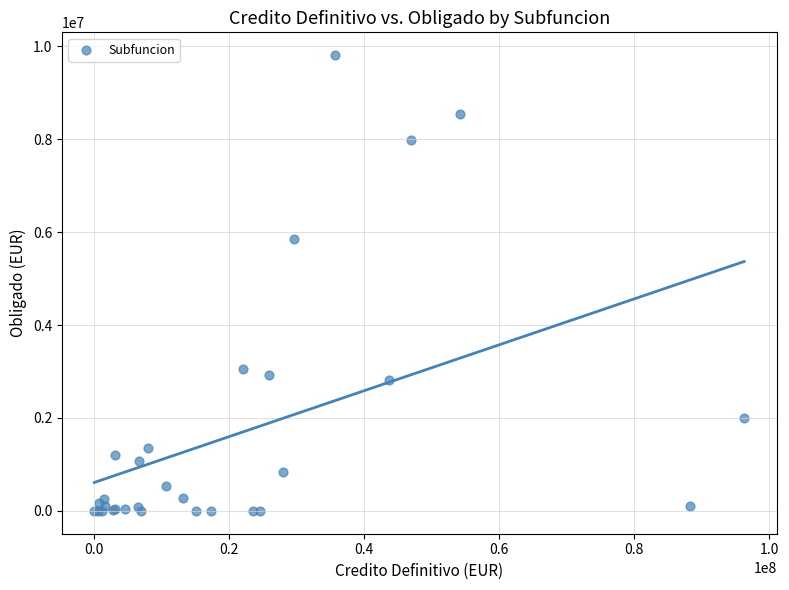

What Y value in the scatter plot is closest to 4903355?

5852862.7